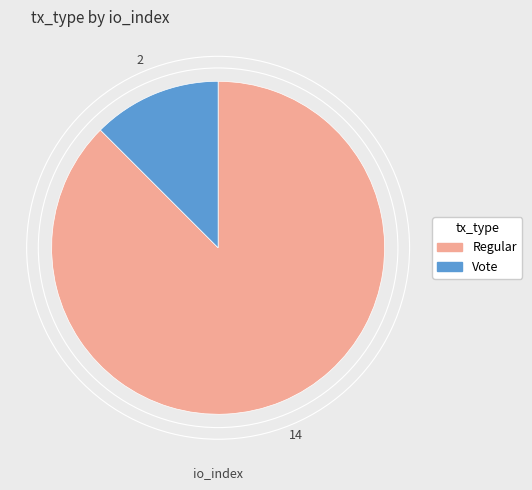

How many segments does this pie chart have?

2